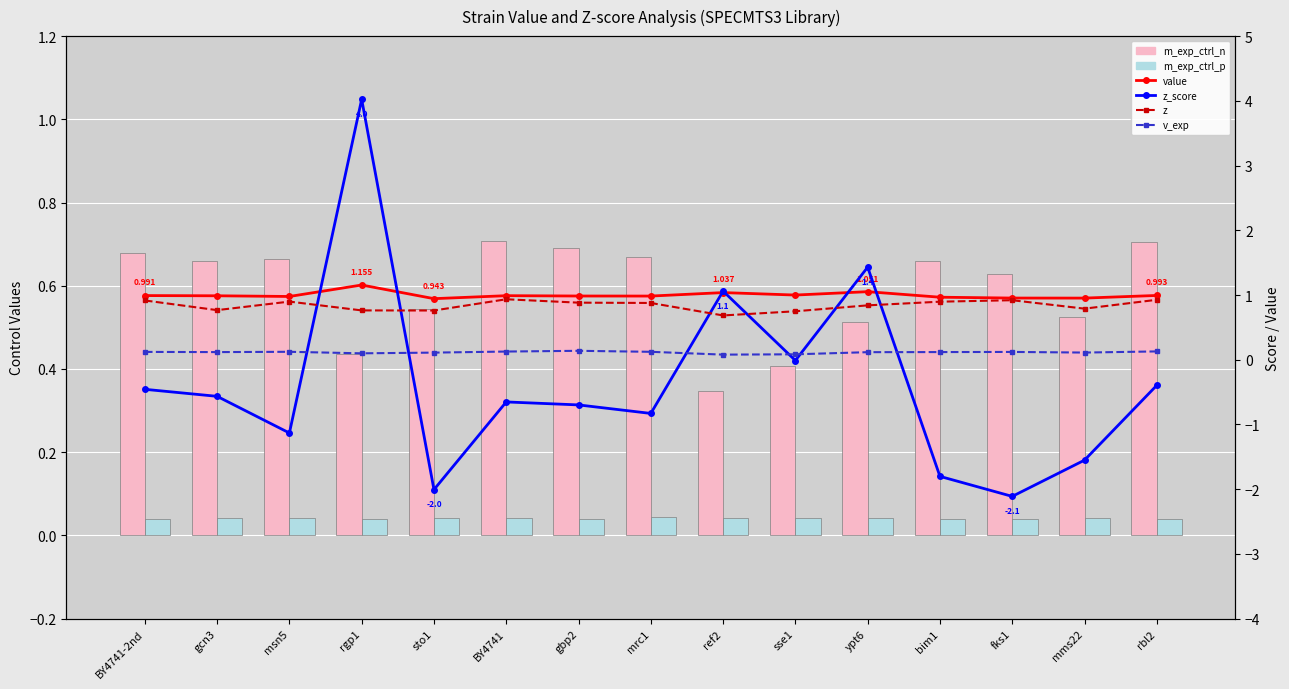

Between sse1 and mms22, which is larger?

mms22